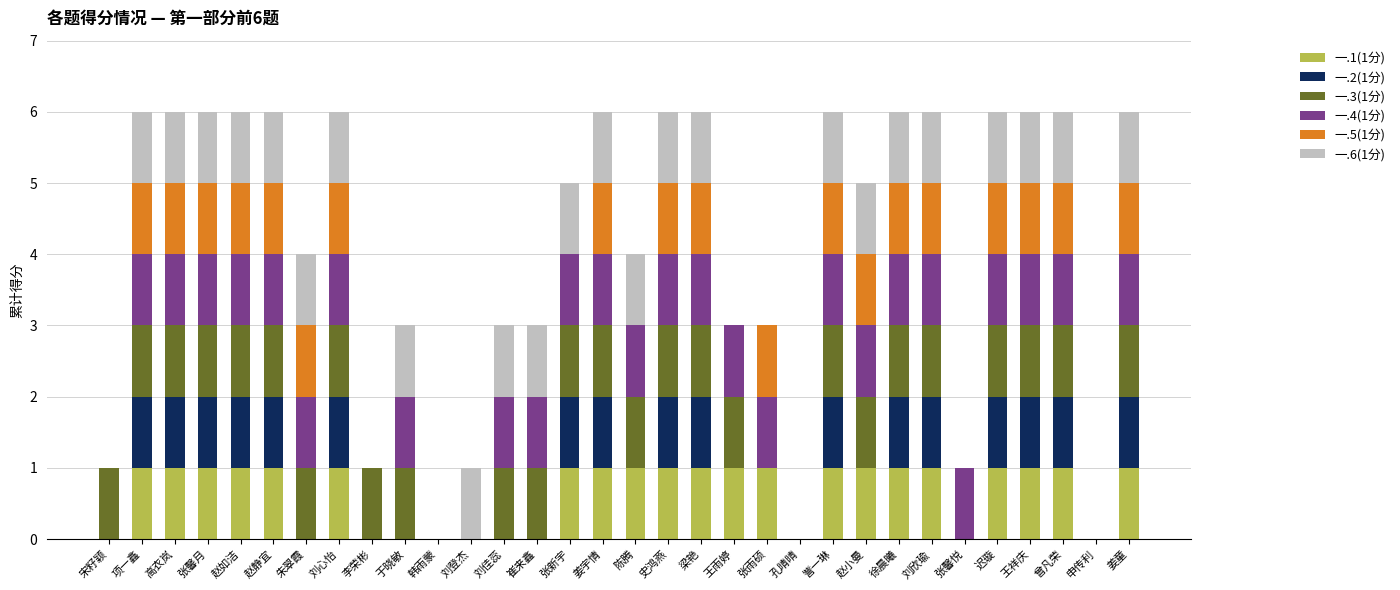

What is the total value across all series at 徐晨曦?

6